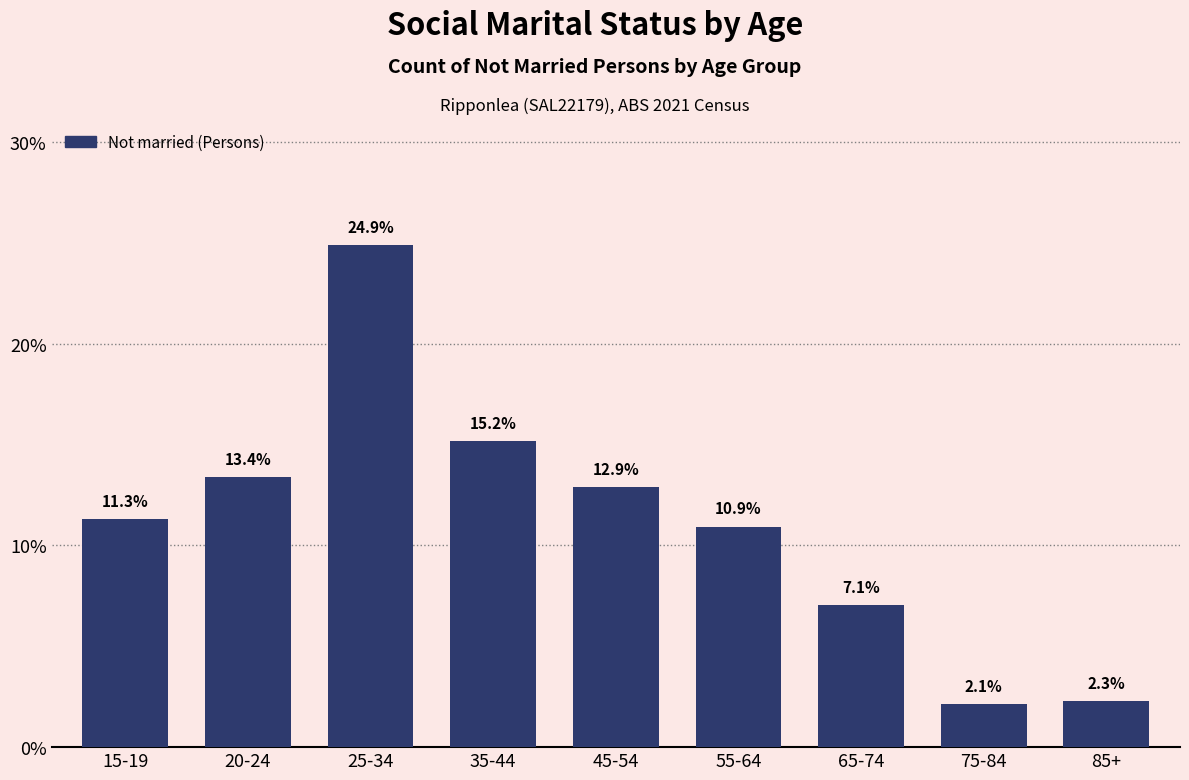

Reading left to right, what are all the values shown in this chart?

15-19=11.3	20-24=13.4	25-34=24.9	35-44=15.2	45-54=12.9	55-64=10.9	65-74=7.1	75-84=2.1	85+=2.3